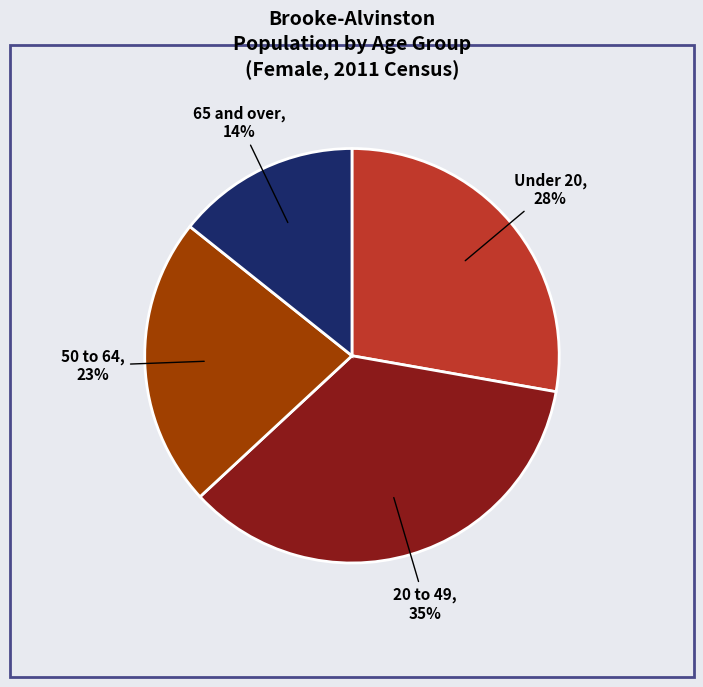

Is there a majority slice in this chart?

No